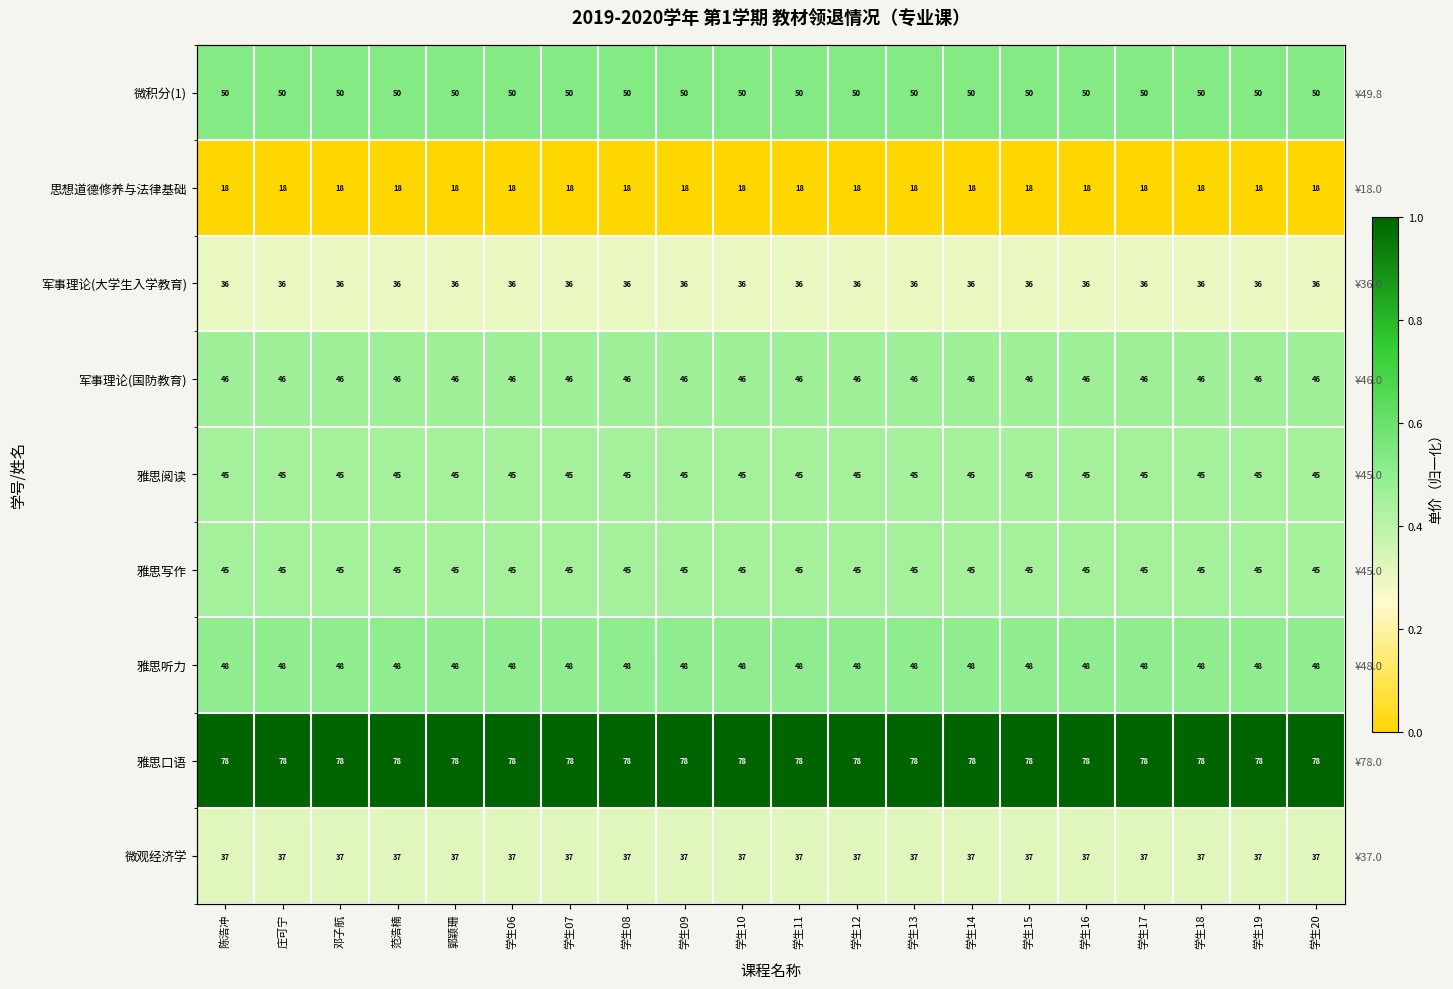

What is the total value across all series at 学生18?

4.0